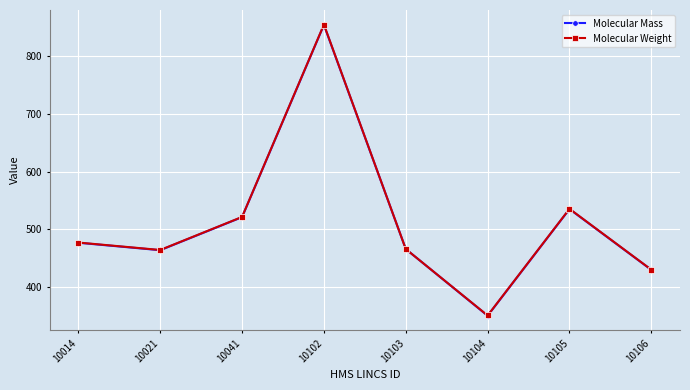

Between 10103 and 10106, which series saw the biggest shift?

Molecular Mass